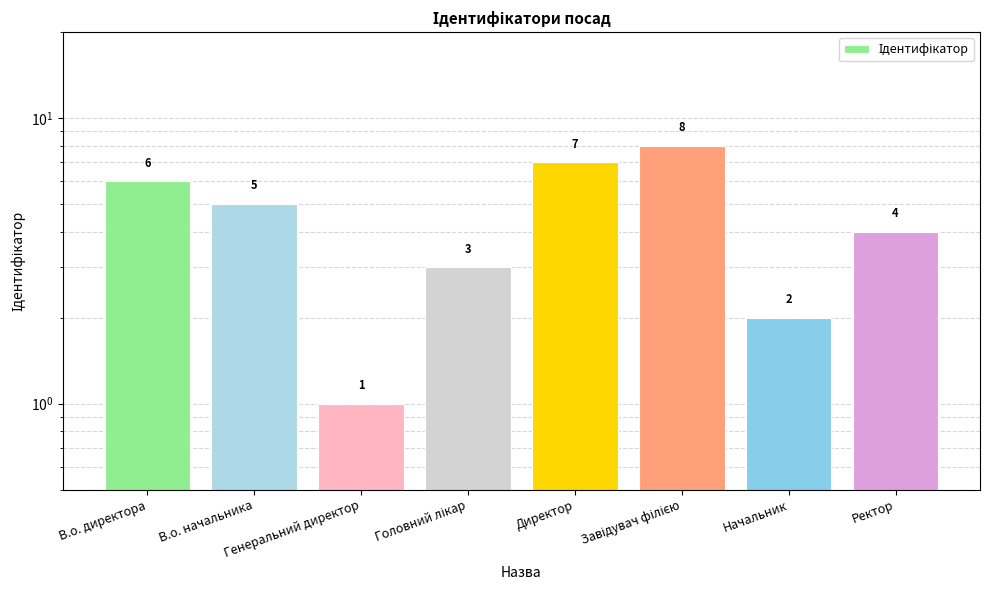

At which label is the value closest to 4?

Ректор